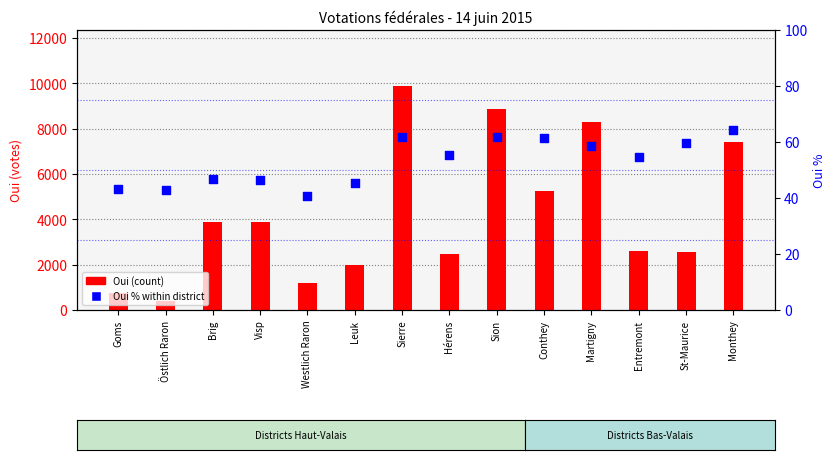

Is the value of Oui % within district at Leuk greater than the value of Oui (count) at Westlich Raron?

No